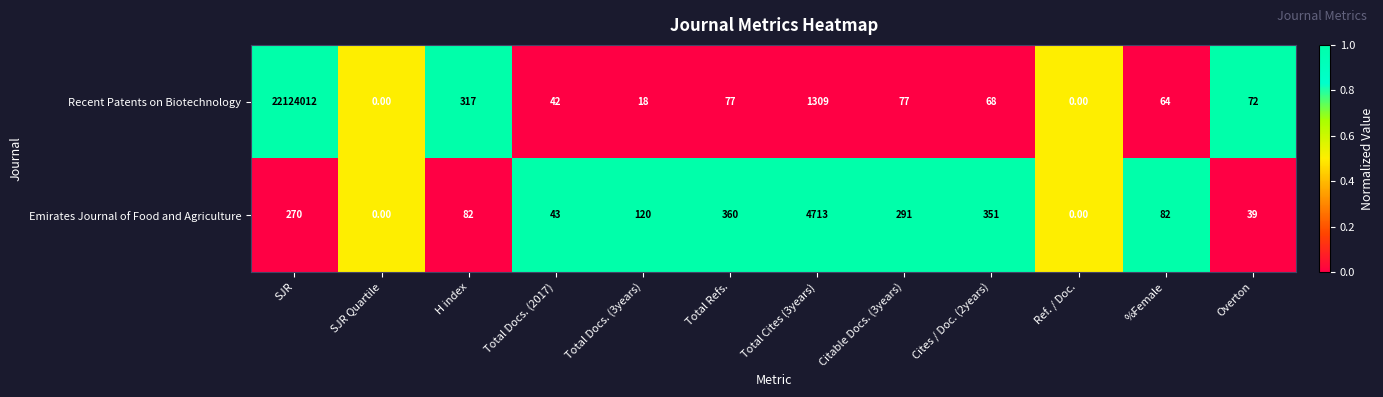

What is the difference between the Recent Patents on Biotechnology values at Total Docs. (2017) and SJR?

22123970